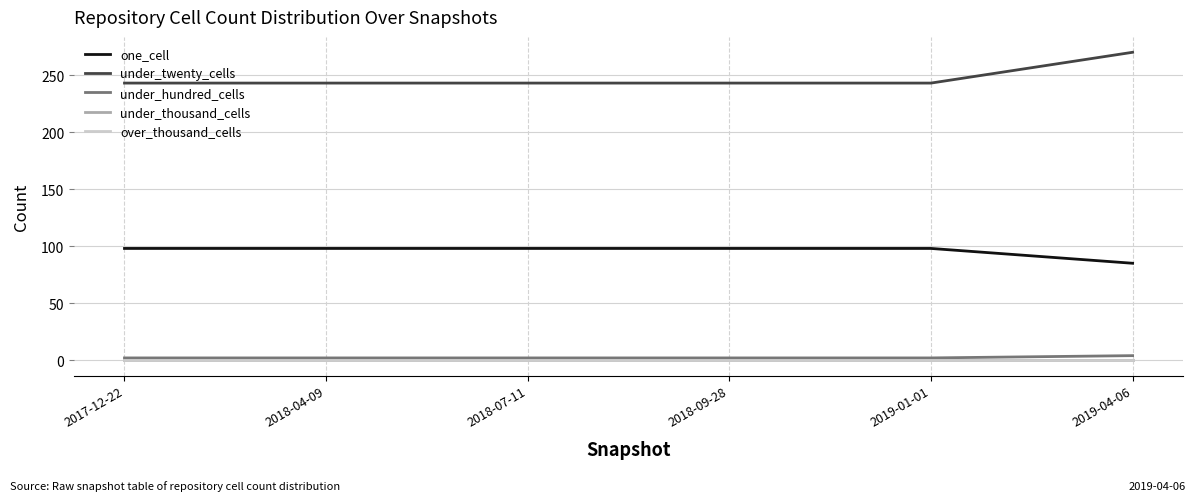

What is the label of the 3rd point from the left?

2018-07-11